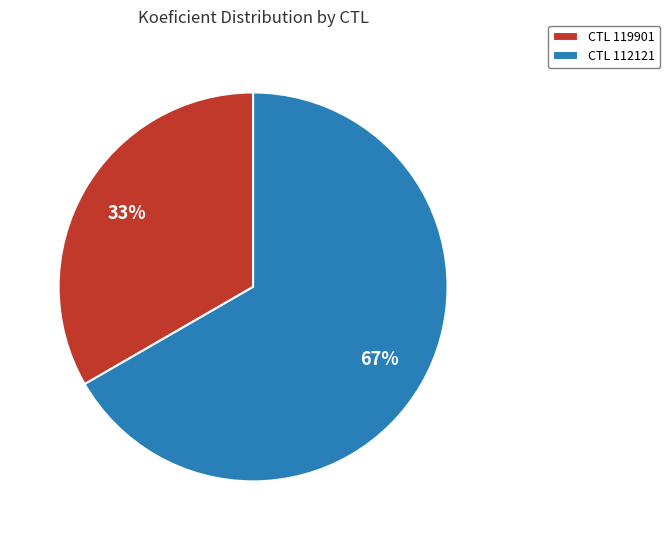

Combined, do CTL 119901 and CTL 112121 account for over 50%?

Yes